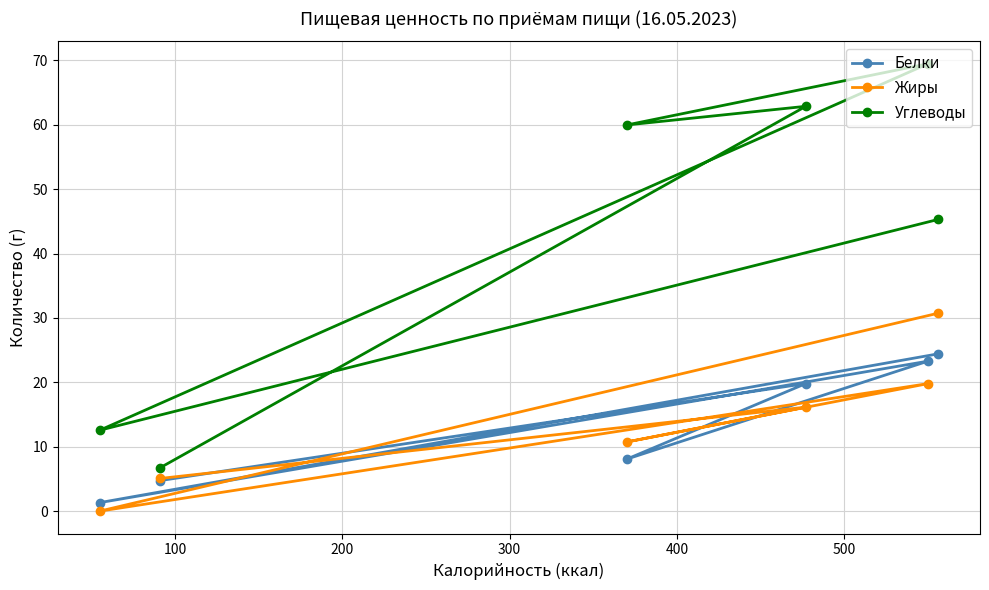

What are all the series names shown in the legend?

Белки, Жиры, Углеводы